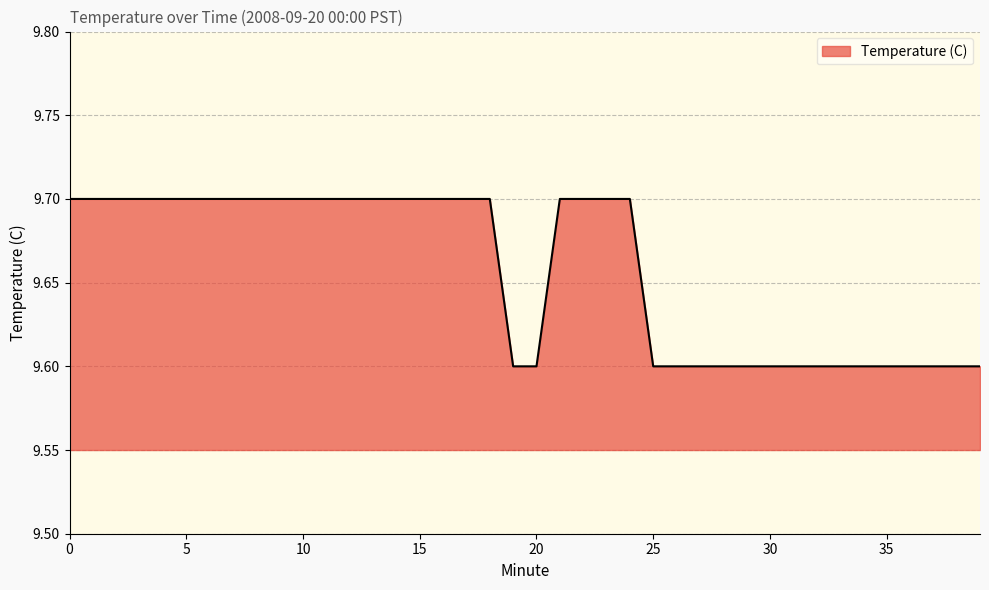

What is the maximum value shown in the chart?

9.7